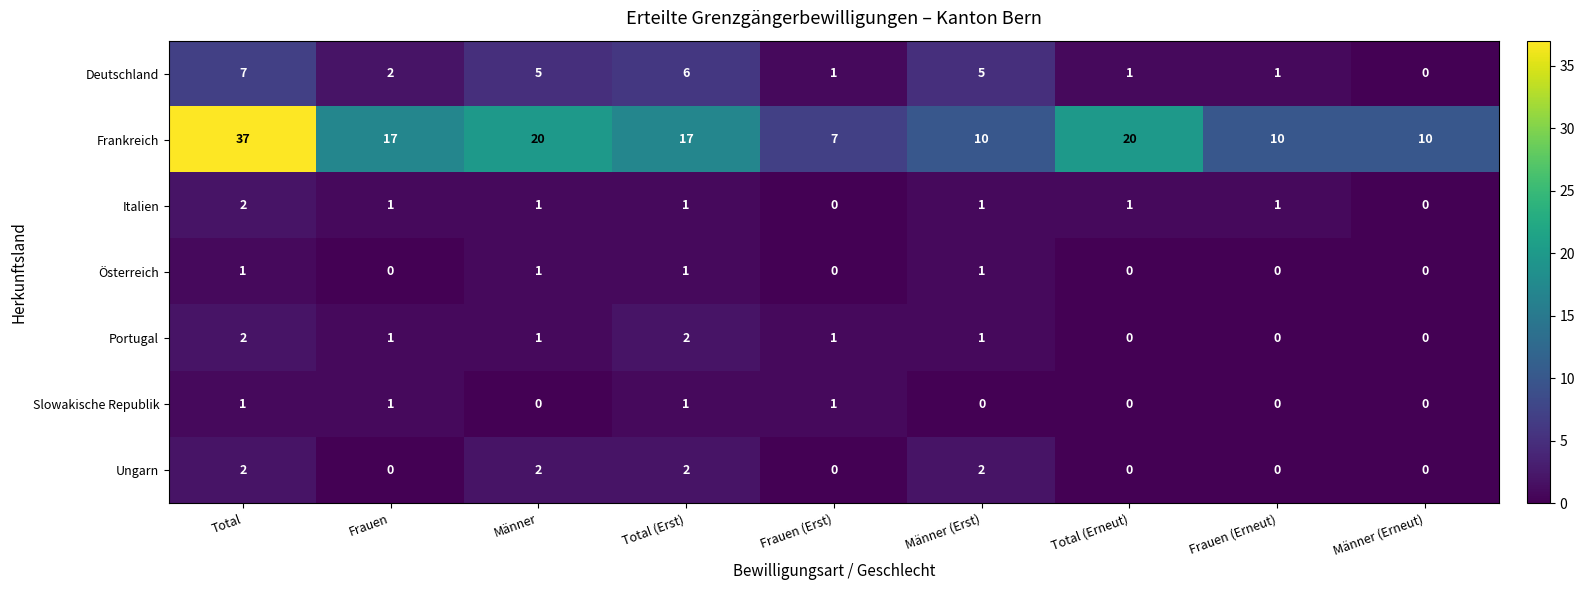

At which category does the chart reach its peak across all series?

Total